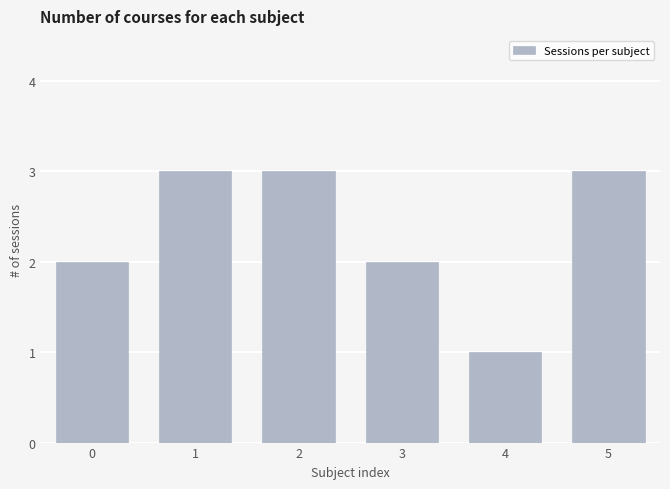

What is the change in value from 0 to 2?

+1